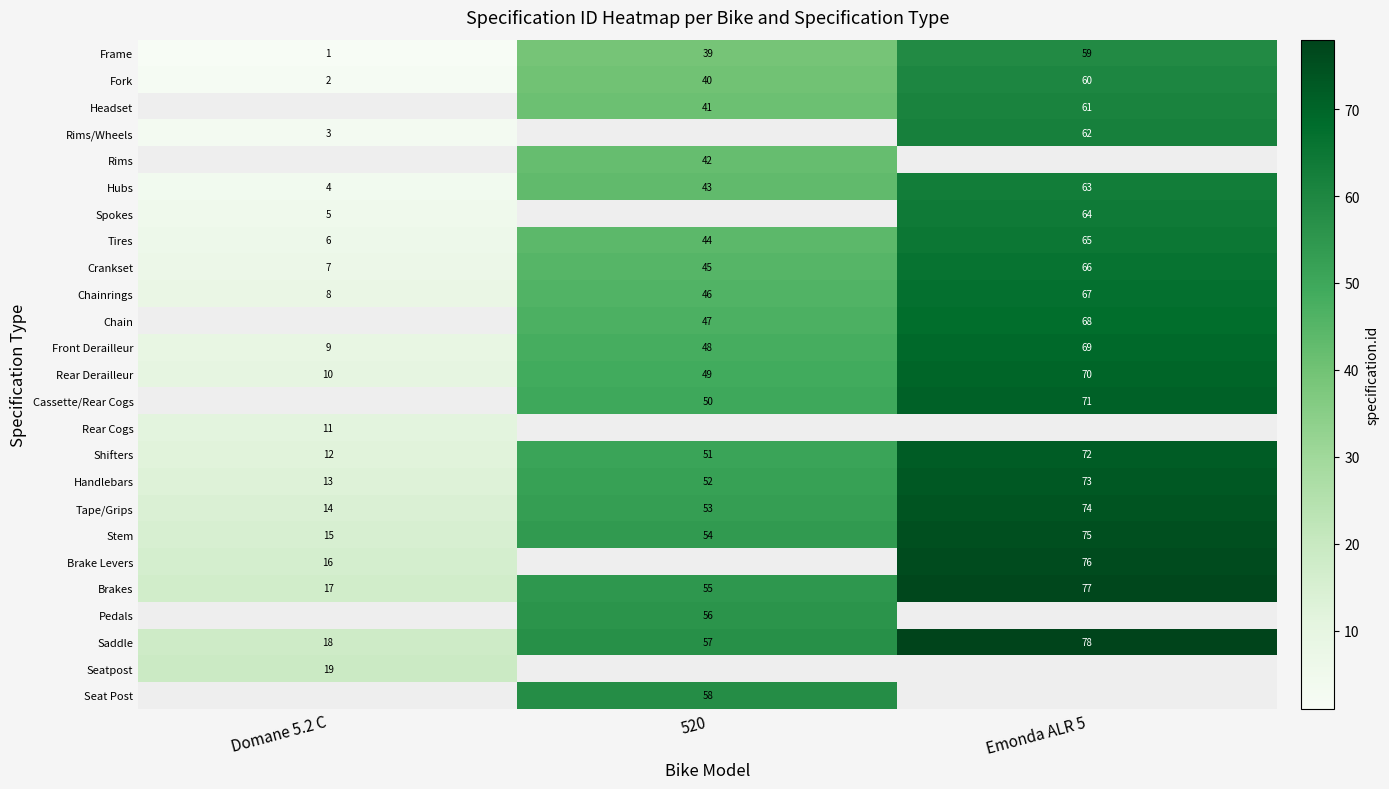

How many data points does each series have?

3